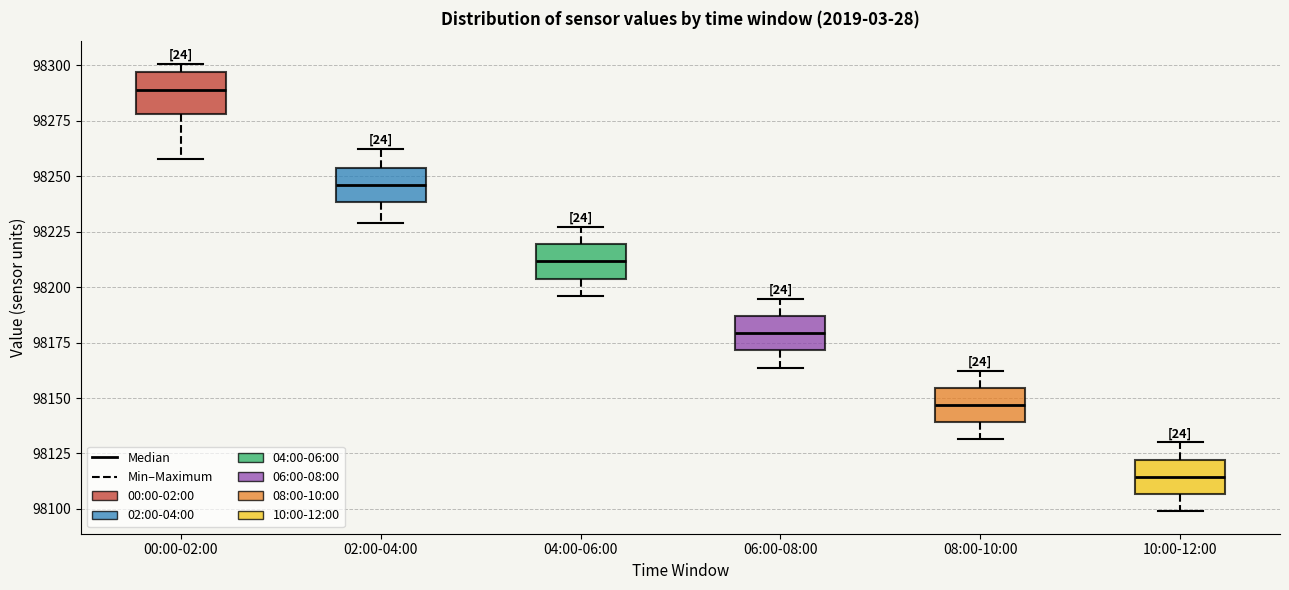

Reading left to right, transcribe this box plot: for each box, give where its median line is, the range the box spans, and where its two whiskers end, as read against the y-axis. The values are not printed on the chart, so give them approximately, as read against the axis.

00:00-02:00: median 98290, box 98280 to 98295, whiskers 98260 to 98300
02:00-04:00: median 98245, box 98240 to 98255, whiskers 98230 to 98260
04:00-06:00: median 98210, box 98205 to 98220, whiskers 98195 to 98225
06:00-08:00: median 98180, box 98170 to 98185, whiskers 98165 to 98195
08:00-10:00: median 98145, box 98140 to 98155, whiskers 98130 to 98160
10:00-12:00: median 98115, box 98105 to 98120, whiskers 98100 to 98130